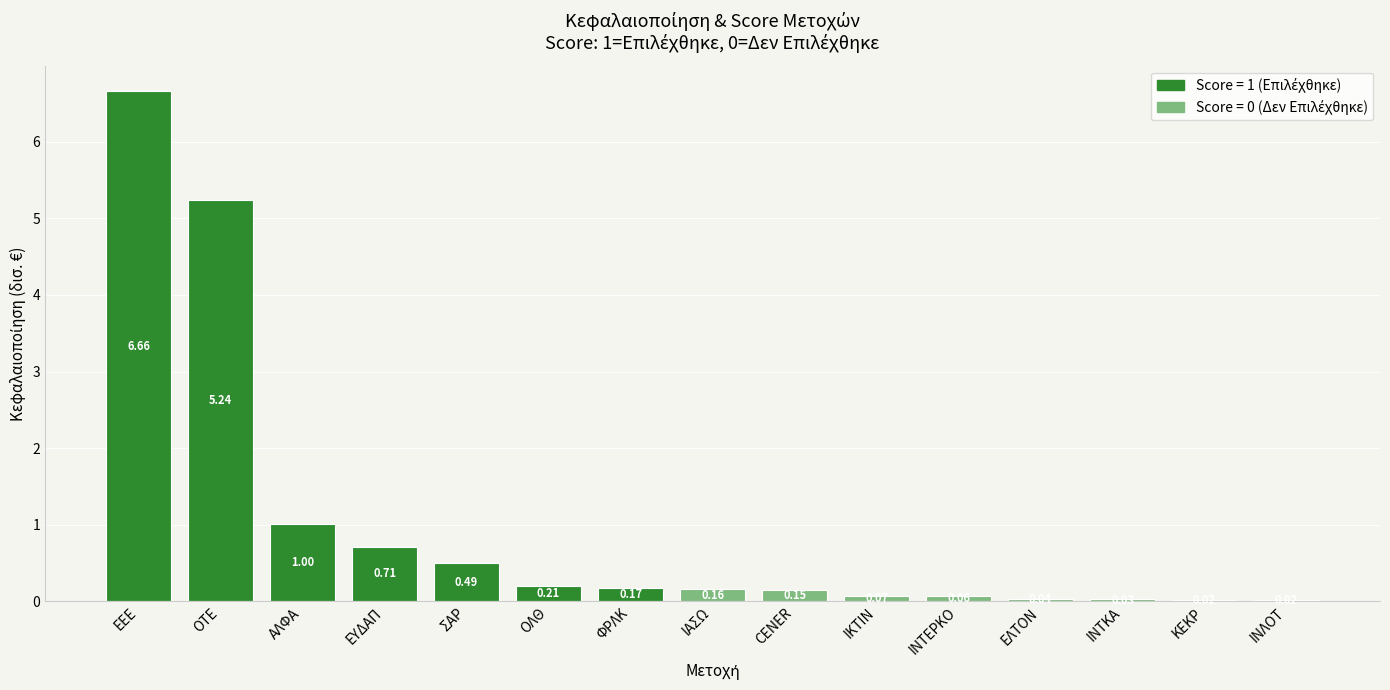

Which label corresponds to the largest value in the chart?

ΕΕΕ